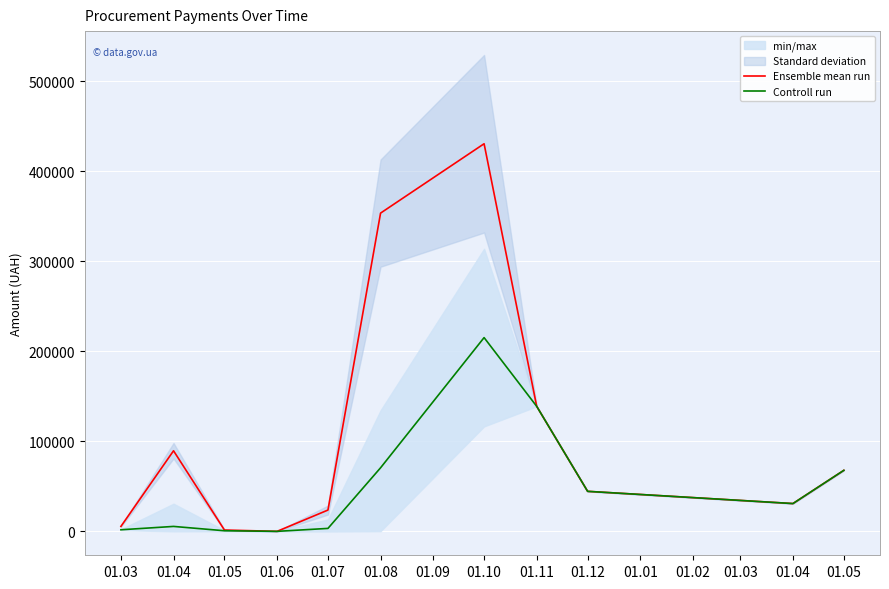

What is the highest value of the Ensemble mean run series?

430416.3